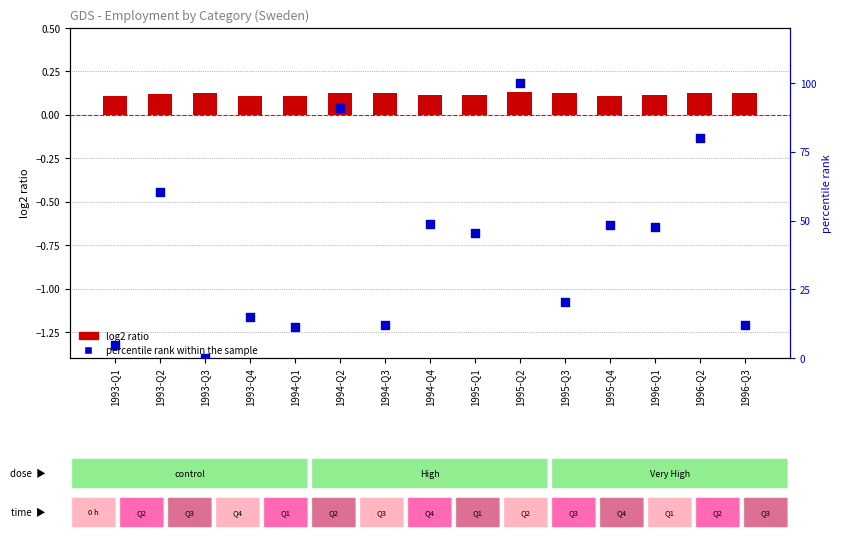

At which category is the sum across all series the highest?

1995-Q2